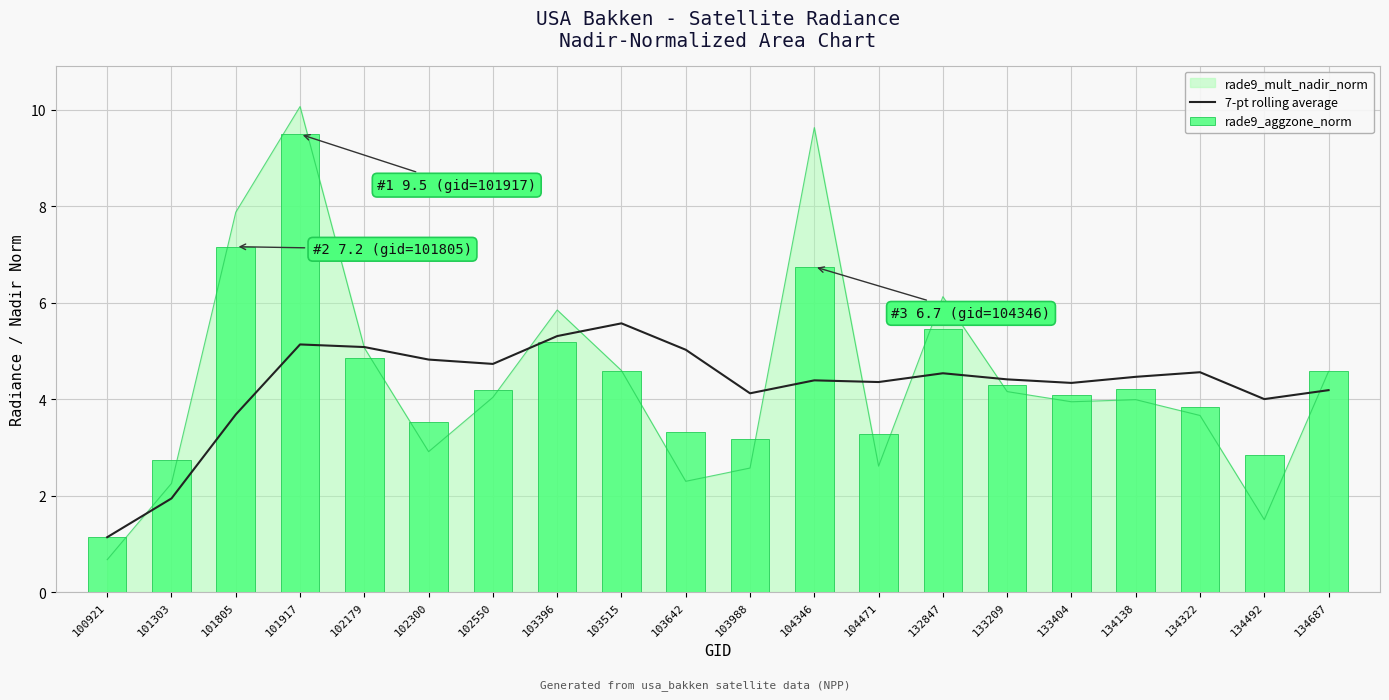

The value of rade9_aggzone_norm at 133404 is 4.1. True or false?

True